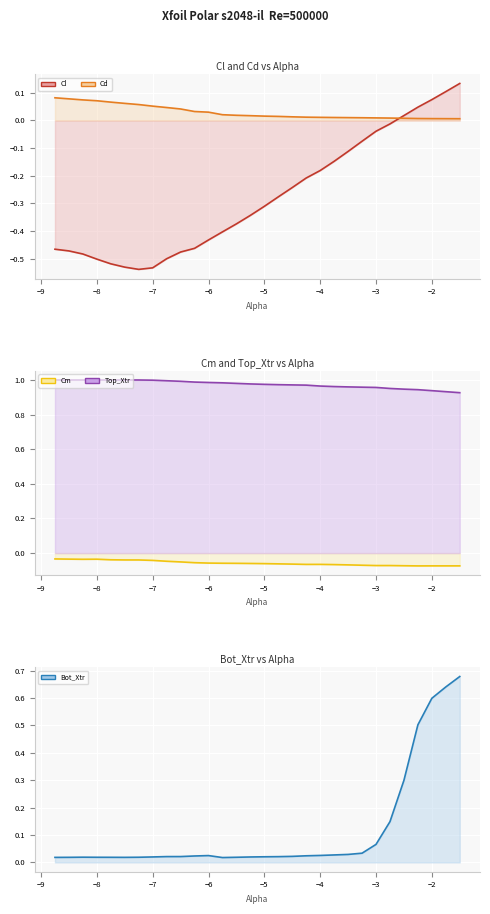

How many series are shown in this chart?

5